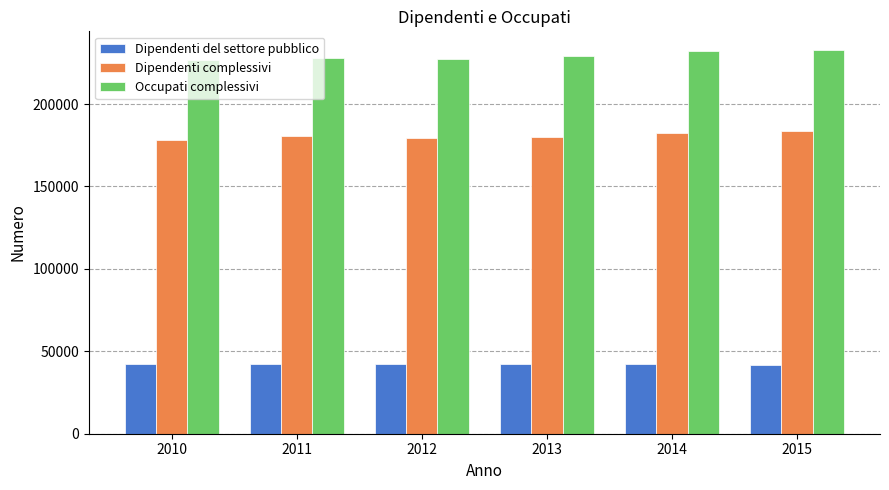

What is the sum of all Dipendenti complessivi values?

1084400